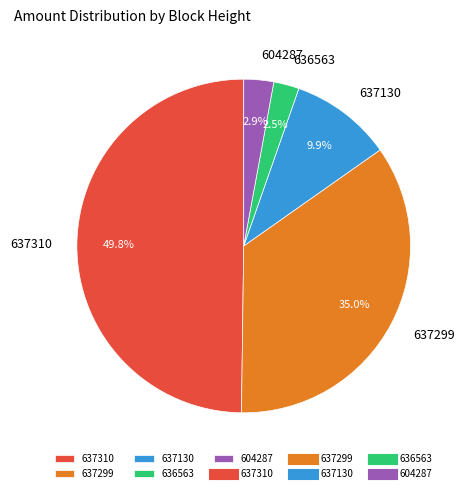

What is the largest slice in the pie chart?

637310